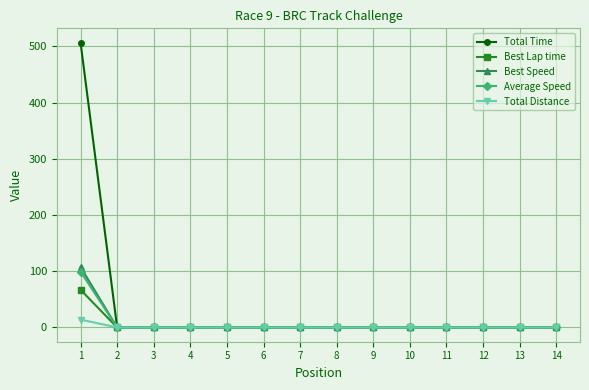

List the series in order of their peak value, lowest first.

Total Distance, Best Lap time, Average Speed, Best Speed, Total Time